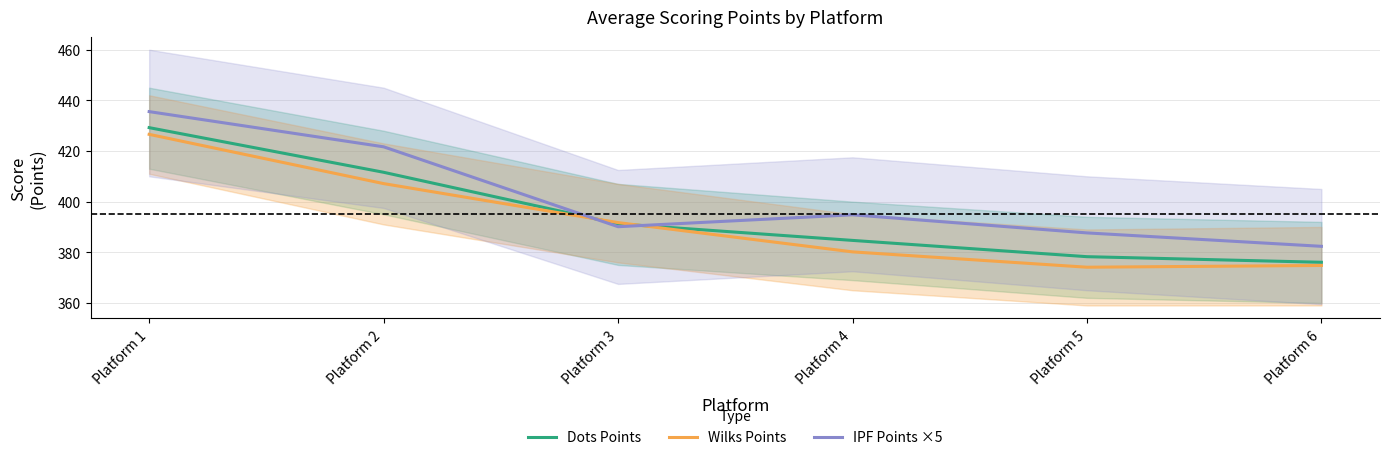

After their last crossing, which series has the higher values: IPF Points ×5 or Dots Points?

IPF Points ×5